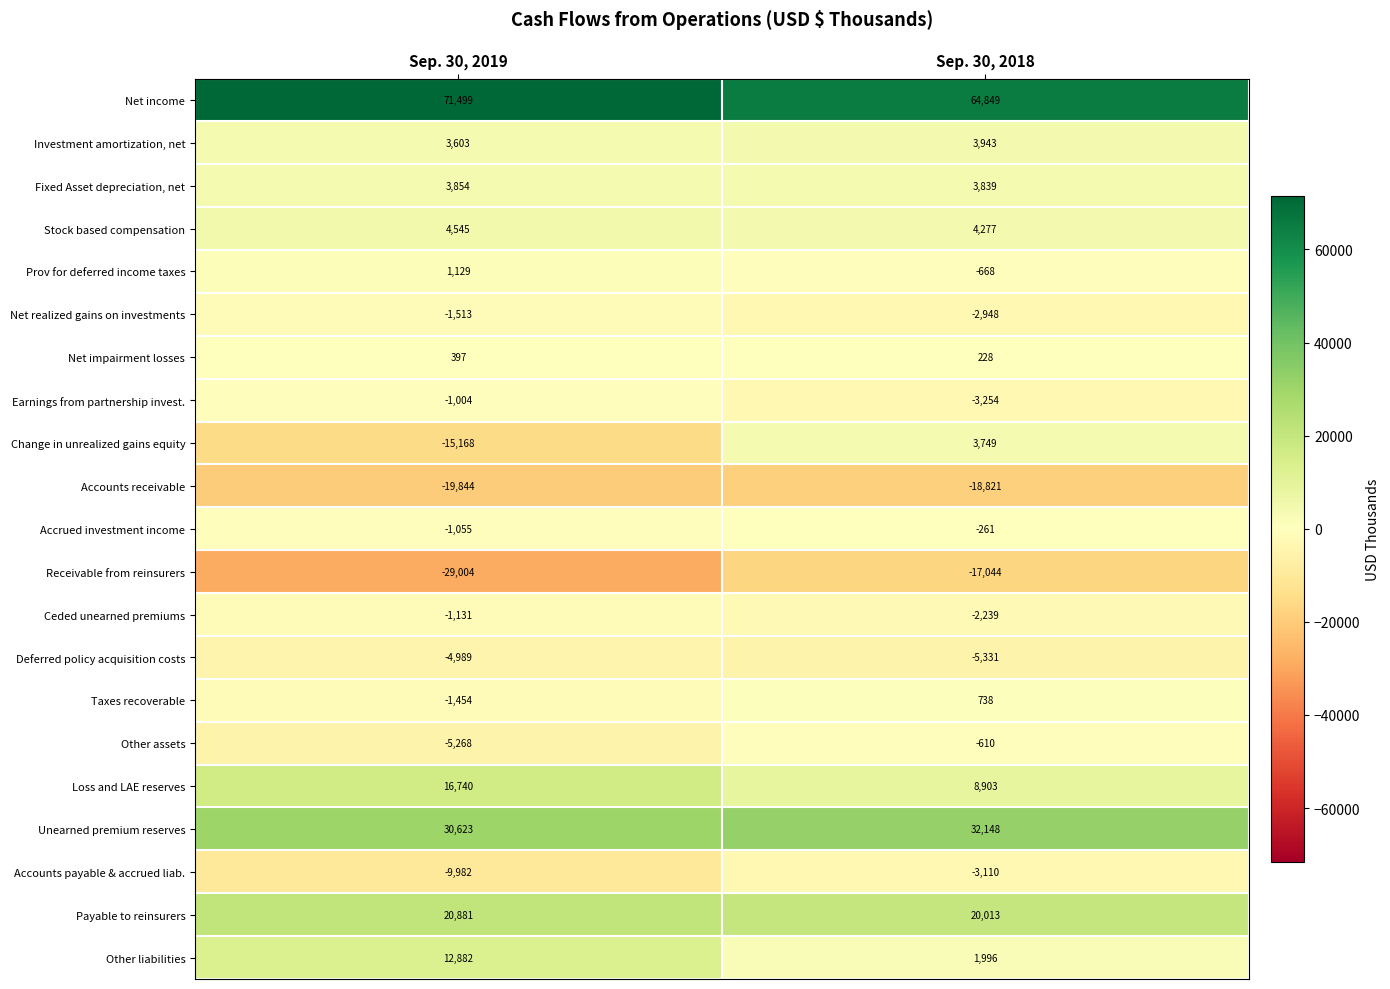

Which category has the lowest value in the Prov for deferred income taxes series?

Sep. 30, 2018